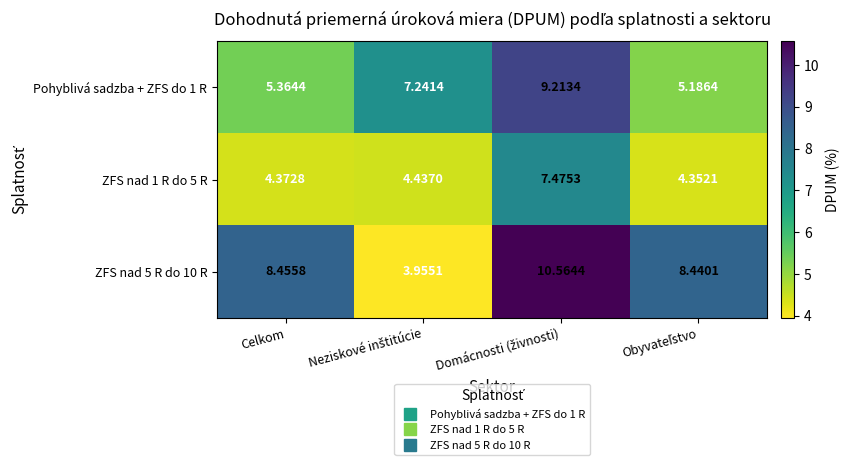

Count the number of categories in the chart.

4